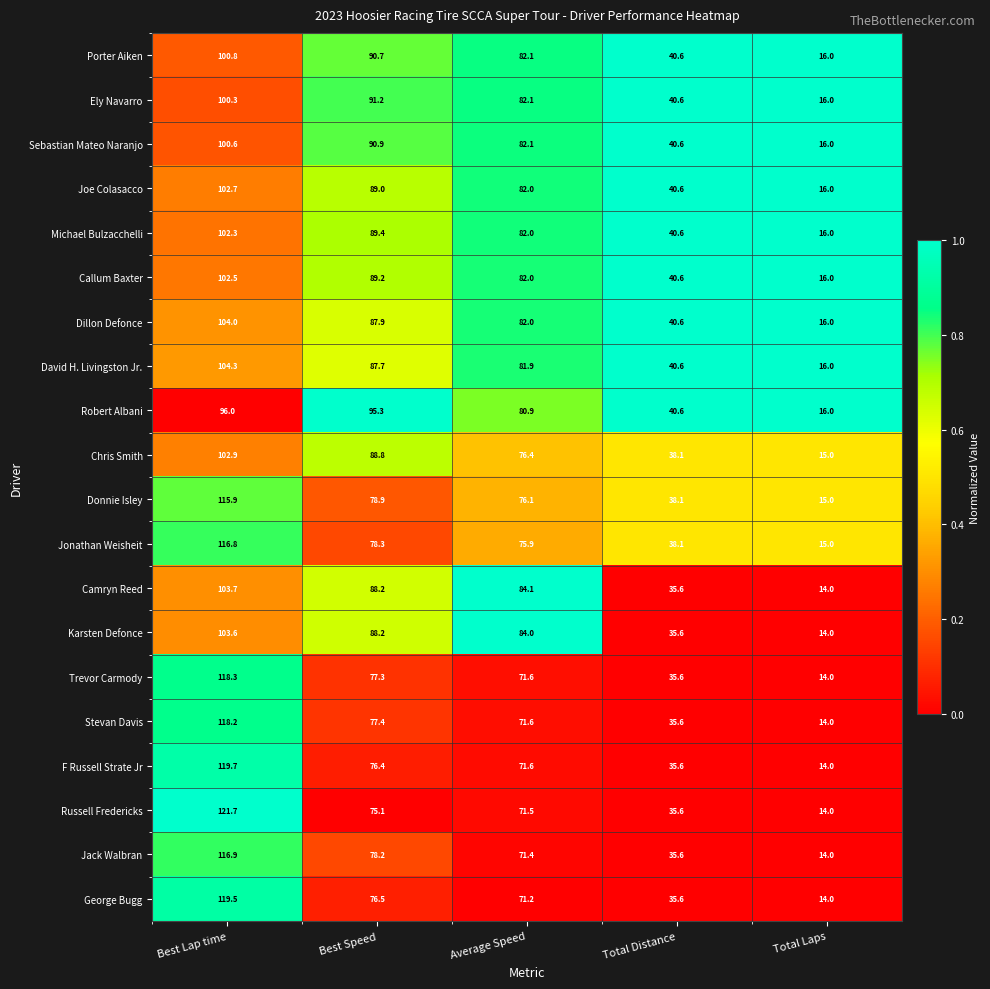

Between Average Speed and Total Distance, which series saw the biggest shift?

Camryn Reed